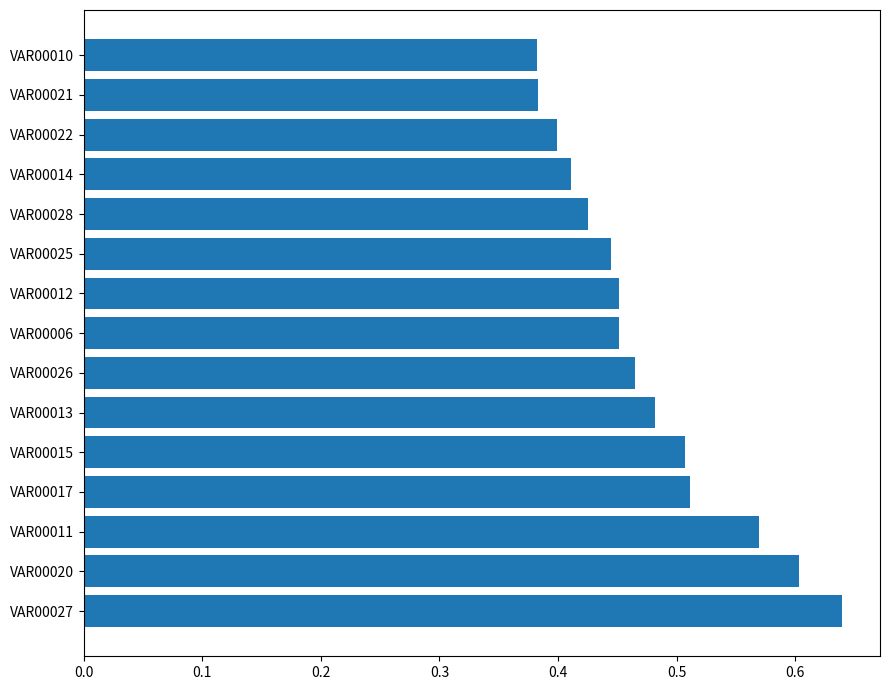

What is the sum of all values?

7.1